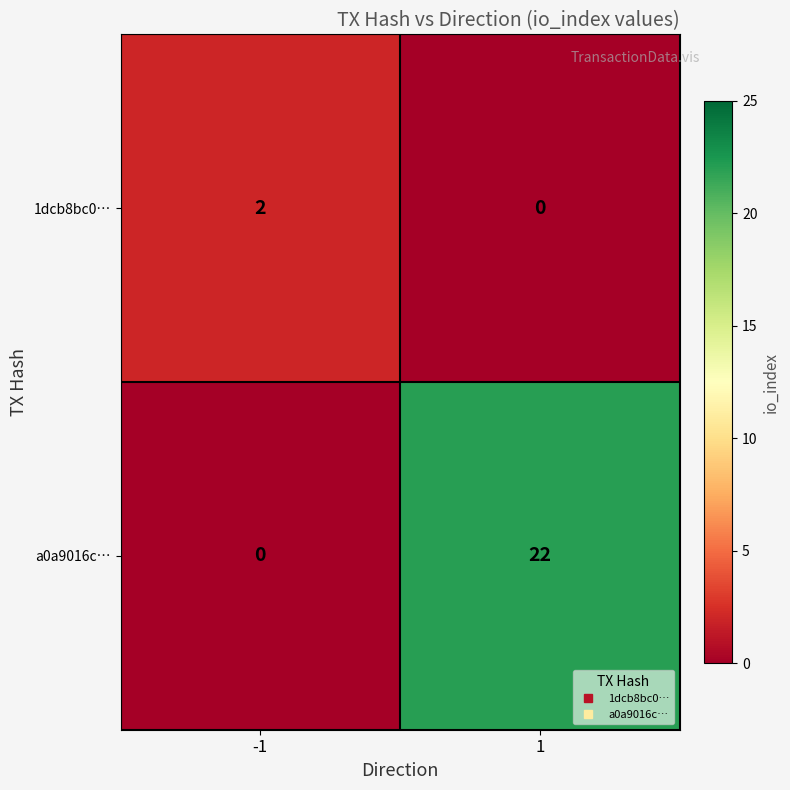

Rank the series at 1 from highest to lowest value.

a0a9016c…, 1dcb8bc0…